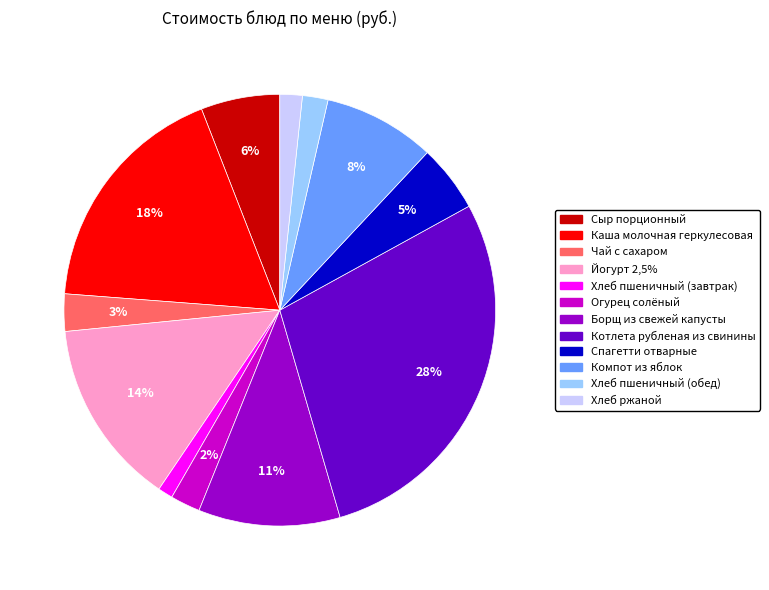

Between Йогурт 2,5% and Хлеб пшеничный (обед), which is larger?

Йогурт 2,5%